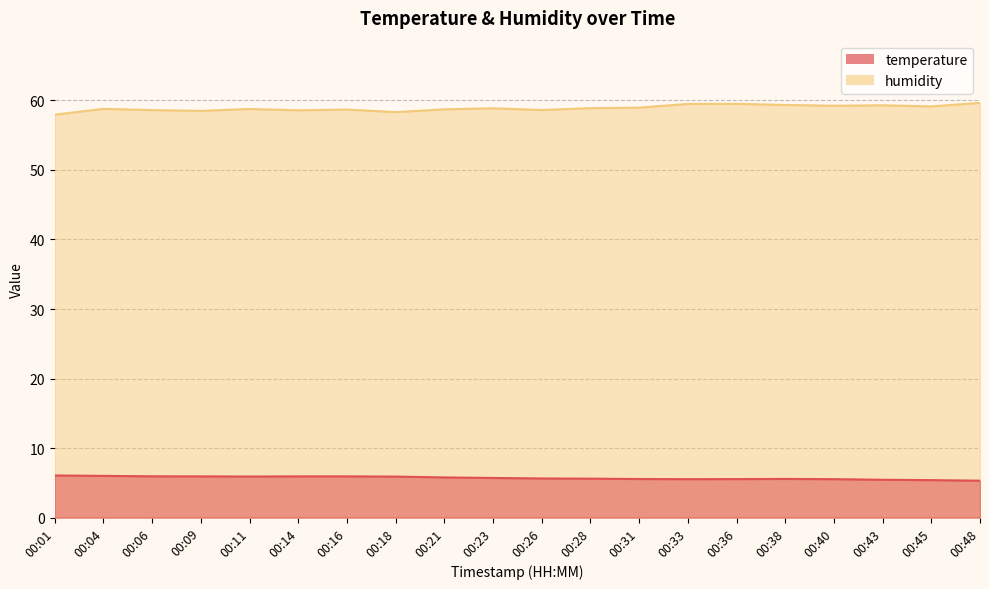

What is the average value of the humidity series?

58.9